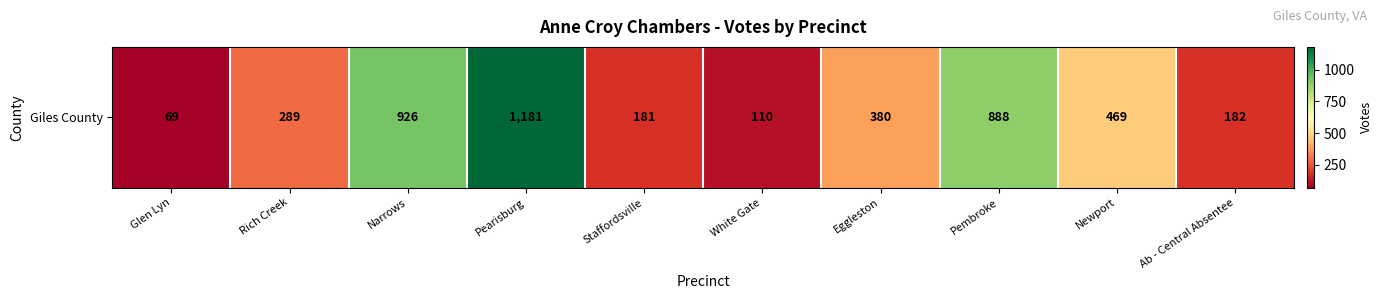

The value at Eggleston is 380. True or false?

True